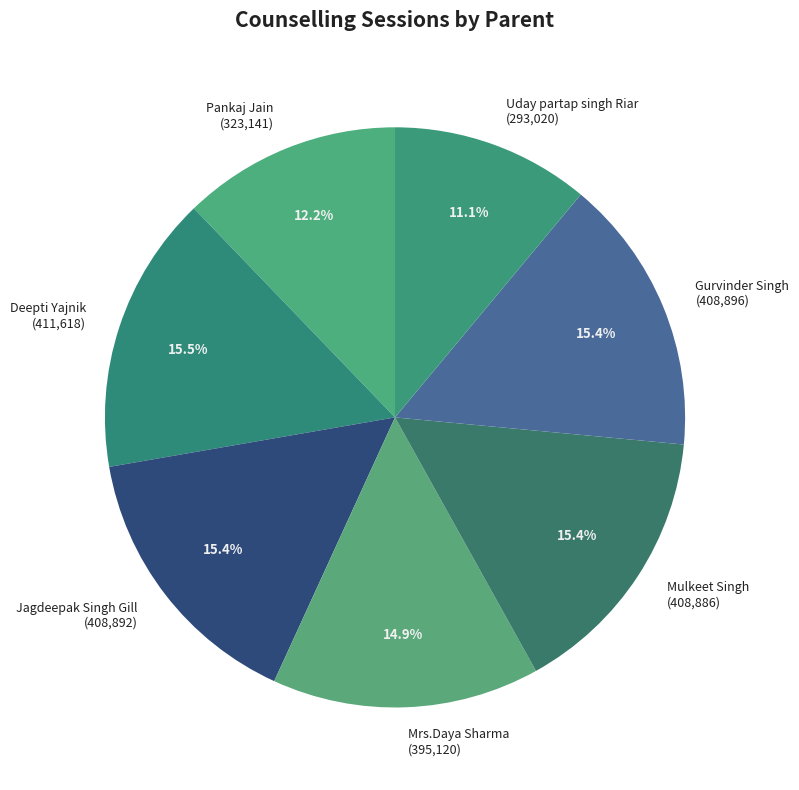

The Gurvinder Singh slice represents 15% of the pie. True or false?

True